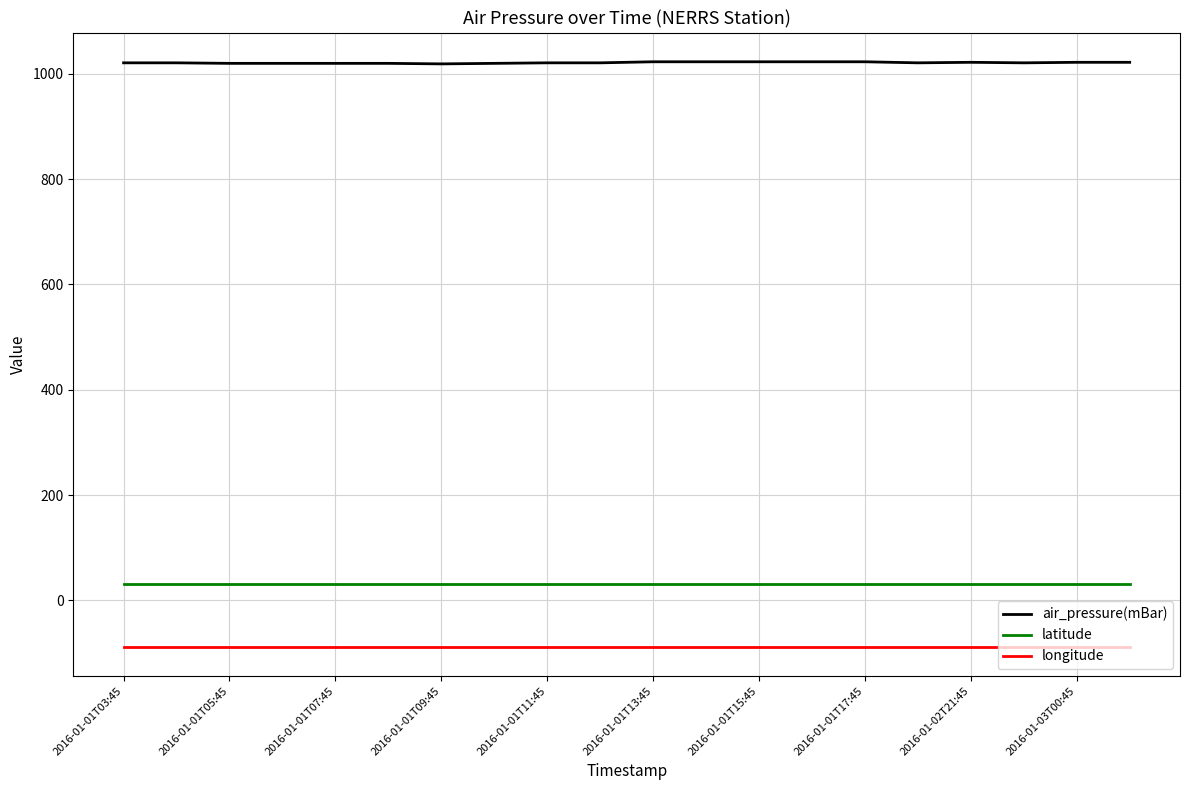

Which series has the largest total across all categories?

air_pressure(mBar)